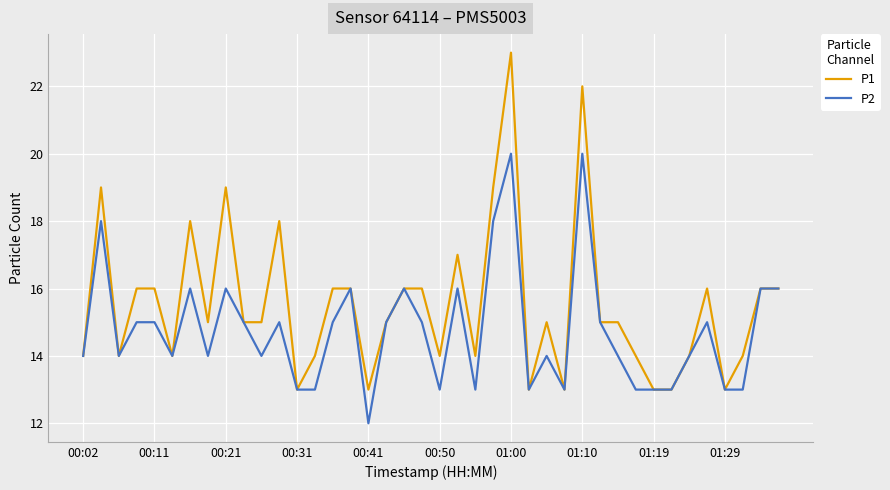

Which series has the largest total across all categories?

P1